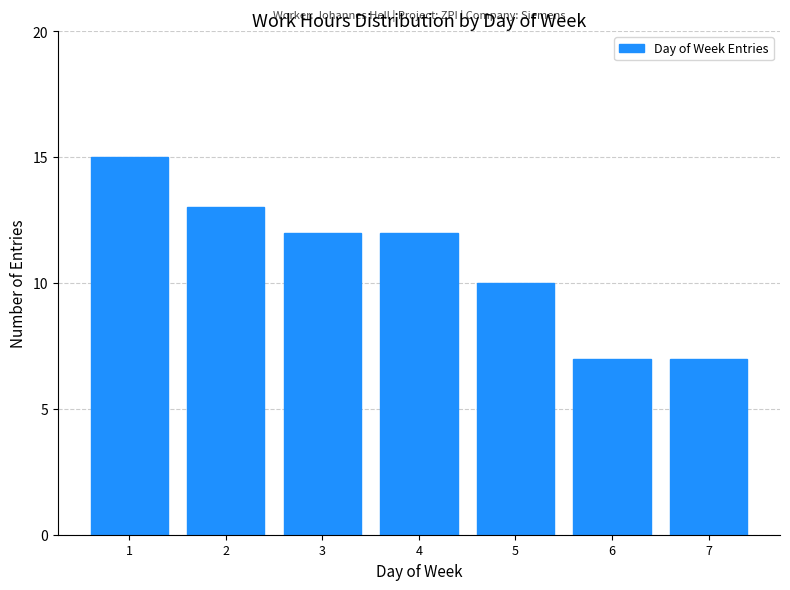

Reading left to right, list all the values displayed in this chart.

15	13	12	12	10	7	7